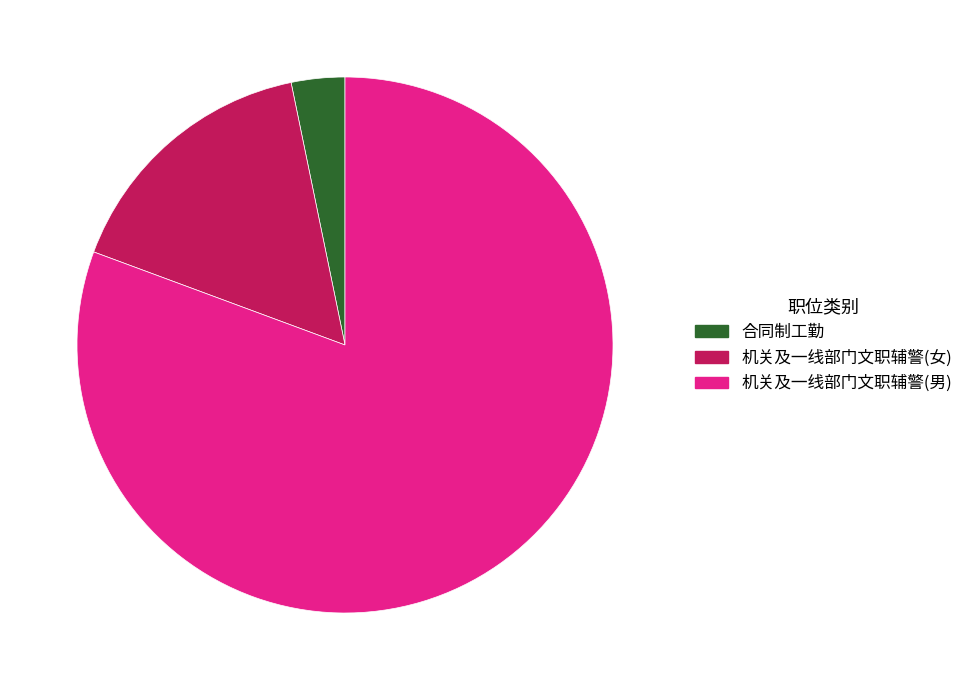

Which slice is the largest?

机关及一线部门文职辅警(男)